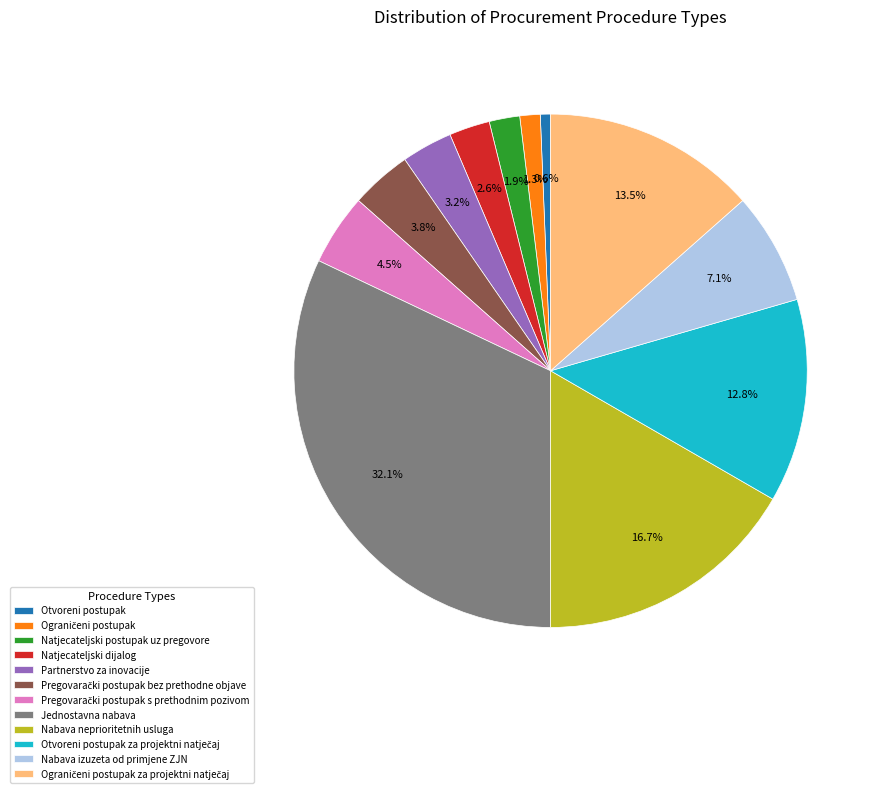

Is it true that Otvoreni postupak is 12% of the pie?

False